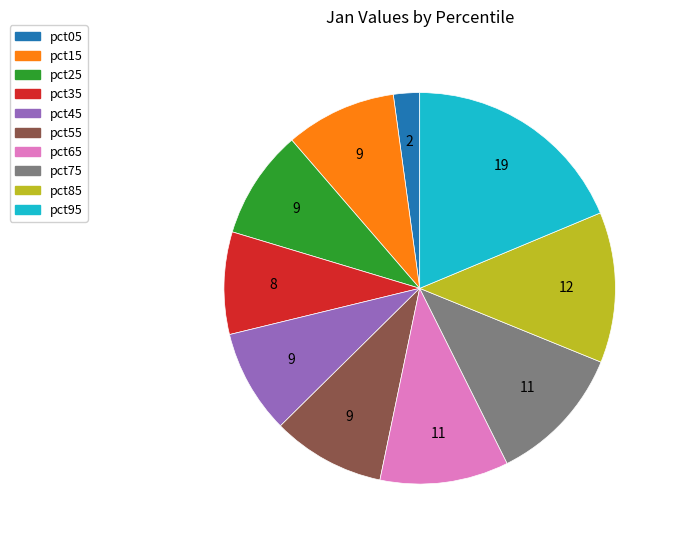

Is it true that pct95 is 26% of the pie?

False